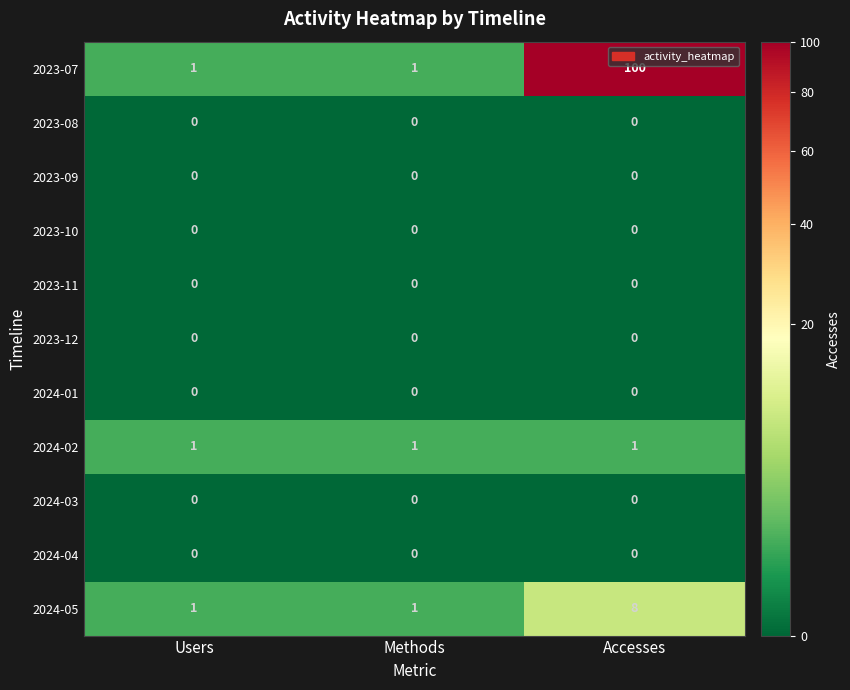

Which series has the widest spread of values?

2023-07